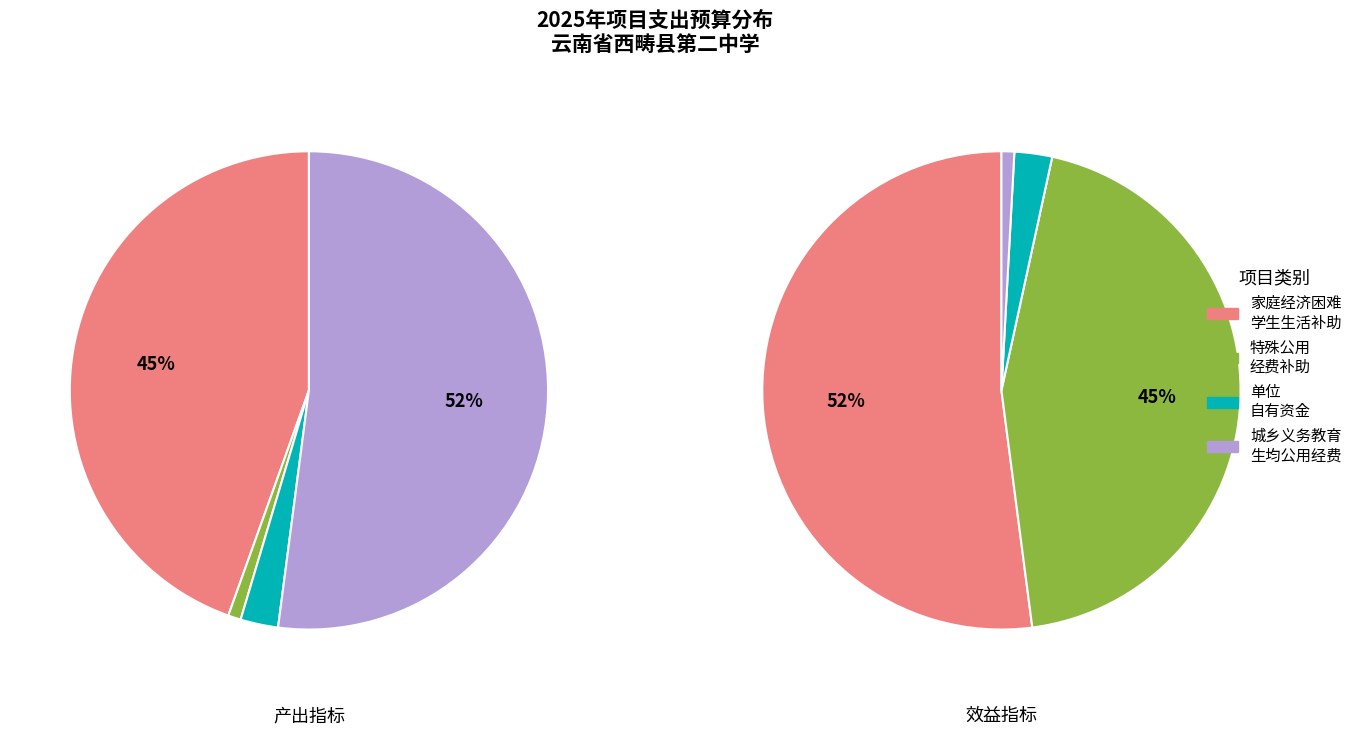

Count the number of slices in the pie.

4